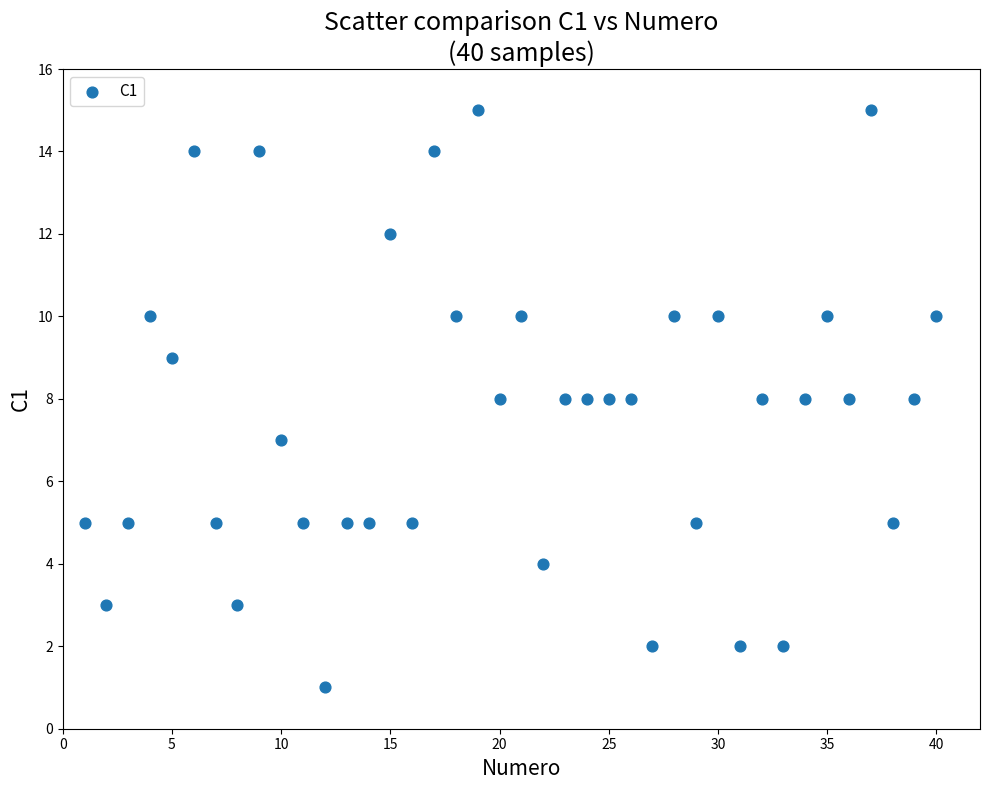

What is the range of X values (max minus min)?

39